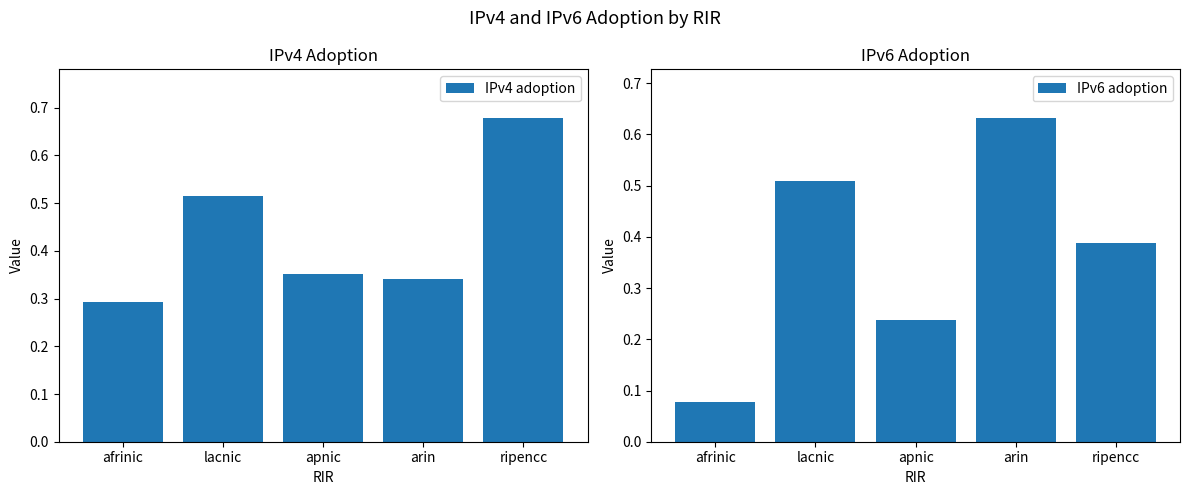

Is it true that IPv4 adoption equals 0.3 at arin?

True